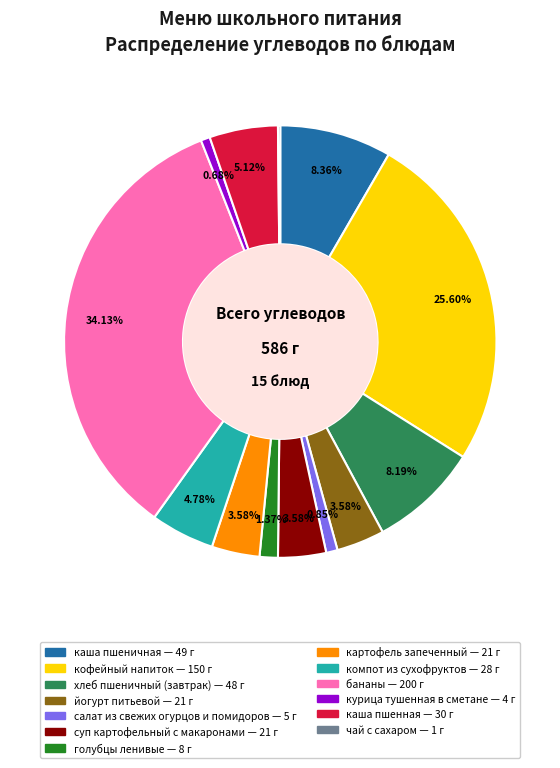

Does any single category account for the majority?

No